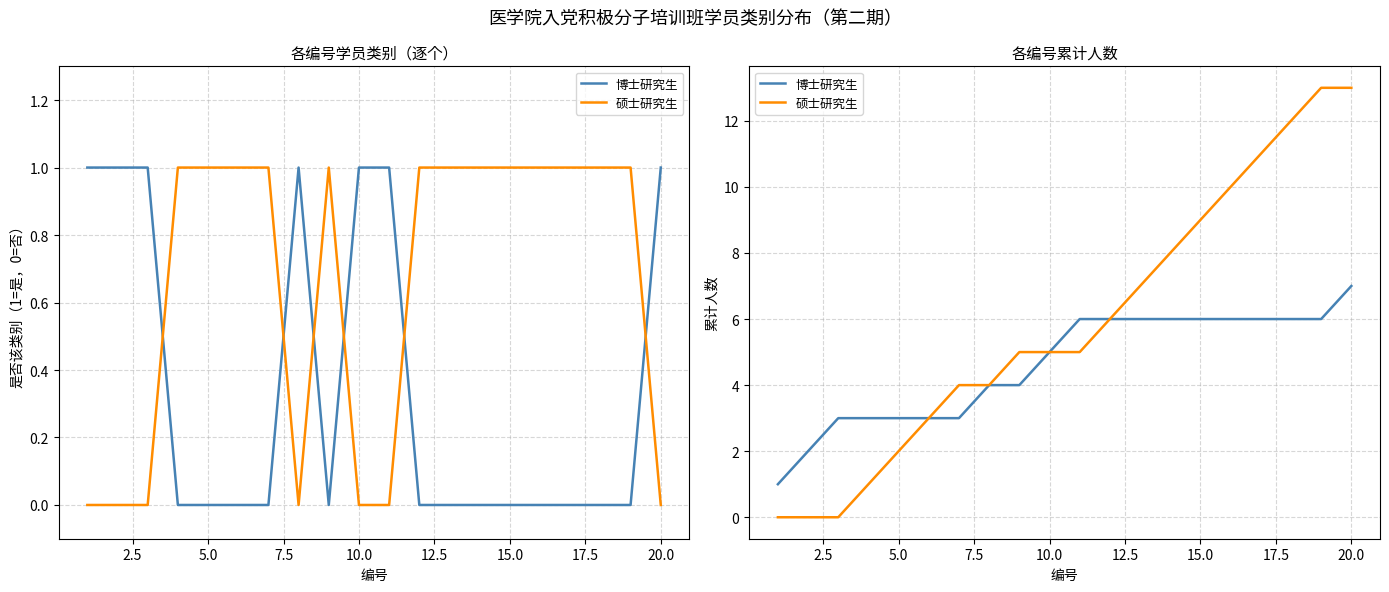

True or false: 博士研究生 and 硕士研究生 intersect in this chart.

False